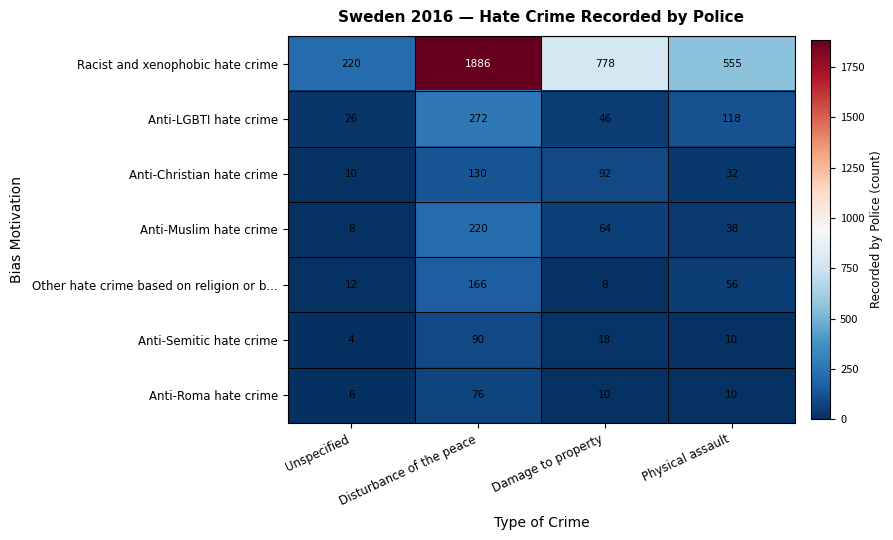

What value does the Racist and xenophobic hate crime series have at Disturbance of the peace, to the nearest 10?

1890